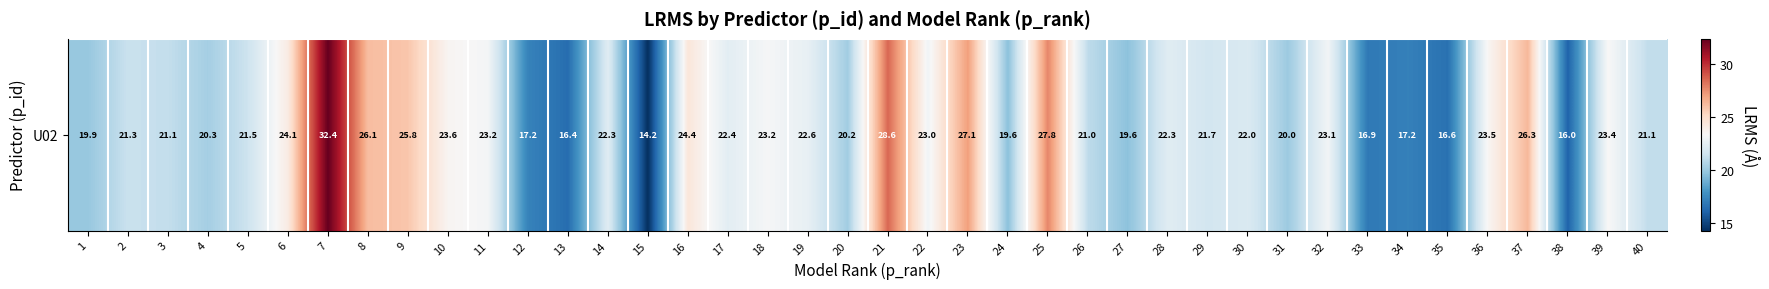

List the labels in order of value, largest first.

7, 21, 25, 23, 37, 8, 9, 16, 6, 10, 36, 39, 18, 11, 32, 22, 19, 17, 28, 14, 30, 29, 5, 2, 3, 40, 26, 4, 20, 31, 1, 27, 24, 12, 34, 33, 35, 13, 38, 15